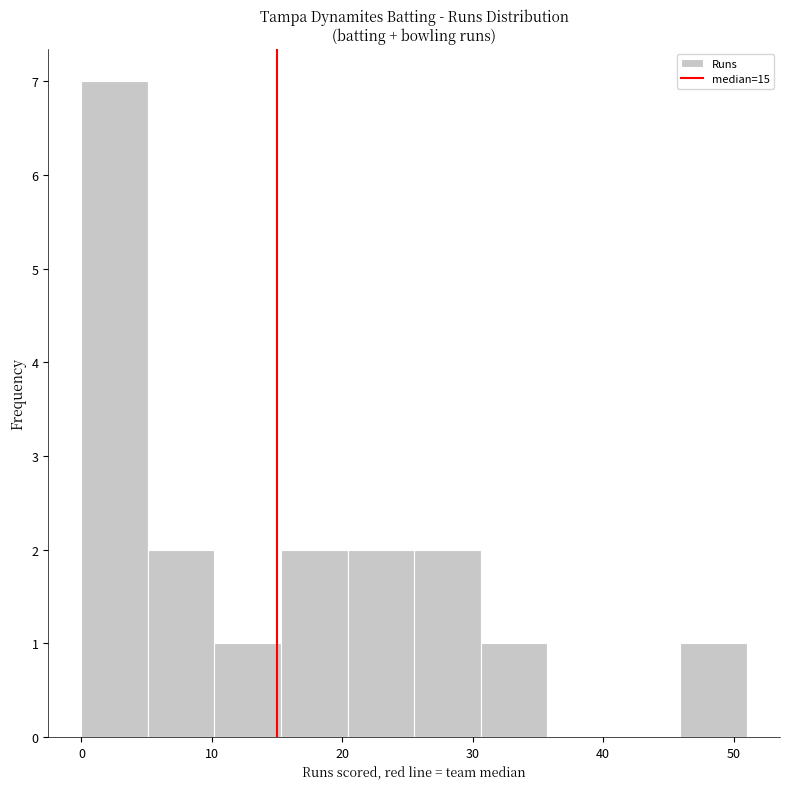

Reading left to right, transcribe this chart: for each bar, give the range it covers on the x-axis and its height. Neither the bar edges nor the heights are printed on the chart, so give them approximately, as read against the axes.

0.0 to 5.1: 7
5.1 to 10.2: 2
10.2 to 15.3: 1
15.3 to 20.4: 2
20.4 to 25.5: 2
25.5 to 30.6: 2
30.6 to 35.7: 1
35.7 to 40.8: 0
40.8 to 45.9: 0
45.9 to 51.0: 1